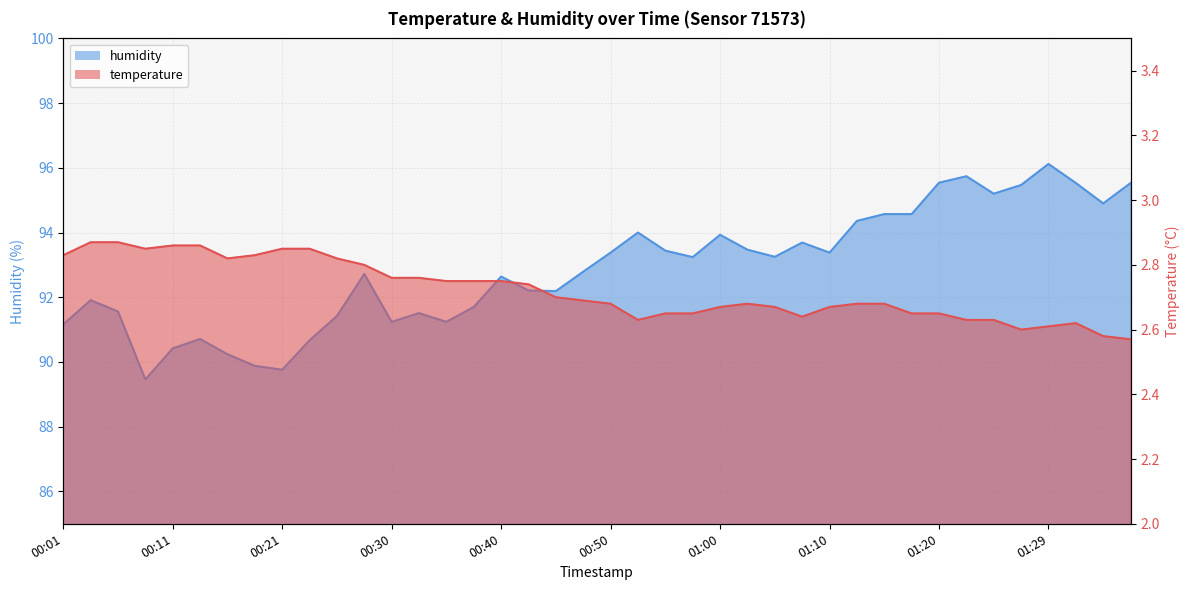

Reading right to left, transcribe all the data shown in this chart.

temperature: 01:37=2.6	01:34=2.6	01:32=2.6	01:29=2.6	01:27=2.6	01:24=2.6	01:22=2.6	01:20=2.6	01:17=2.6	01:15=2.7	01:12=2.7	01:10=2.7	01:07=2.6	01:05=2.7	01:02=2.7	01:00=2.7	00:57=2.6	00:55=2.6	00:53=2.6	00:50=2.7	00:48=2.7	00:45=2.7	00:43=2.7	00:40=2.8	00:38=2.8	00:35=2.8	00:33=2.8	00:30=2.8	00:28=2.8	00:26=2.8	00:23=2.9	00:21=2.9	00:18=2.8	00:16=2.8	00:13=2.9	00:11=2.9	00:08=2.9	00:06=2.9	00:04=2.9	00:01=2.8
humidity: 01:37=95.5	01:34=94.9	01:32=95.5	01:29=96.1	01:27=95.5	01:24=95.2	01:22=95.7	01:20=95.5	01:17=94.6	01:15=94.6	01:12=94.4	01:10=93.4	01:07=93.7	01:05=93.2	01:02=93.5	01:00=93.9	00:57=93.2	00:55=93.4	00:53=94.0	00:50=93.4	00:48=92.8	00:45=92.2	00:43=92.2	00:40=92.6	00:38=91.7	00:35=91.2	00:33=91.5	00:30=91.2	00:28=92.7	00:26=91.4	00:23=90.7	00:21=89.8	00:18=89.9	00:16=90.2	00:13=90.7	00:11=90.4	00:08=89.5	00:06=91.6	00:04=91.9	00:01=91.2